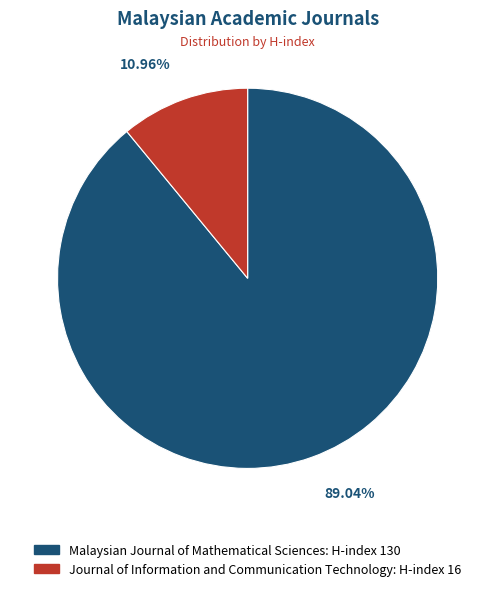

To the nearest percent, what is the difference between the largest and smallest slice percentages?

78%